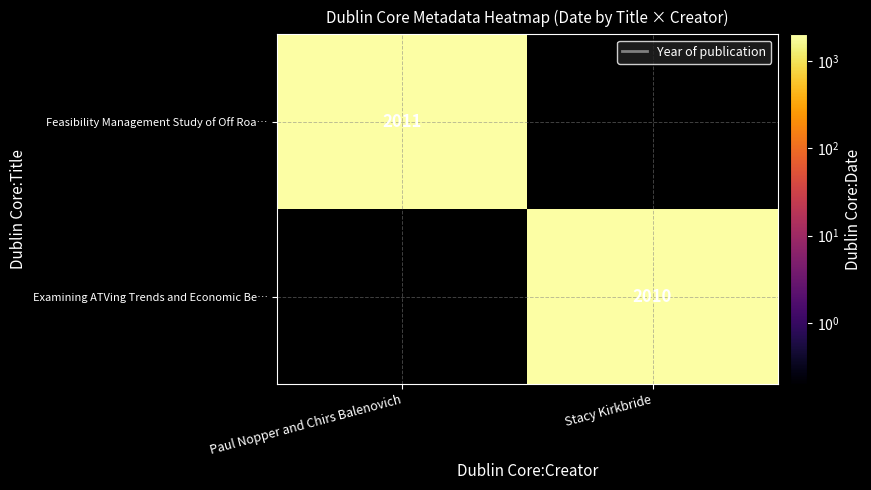

What value does the Examining ATVing Trends and Economic Be… series have at Stacy Kirkbride?

2010.0